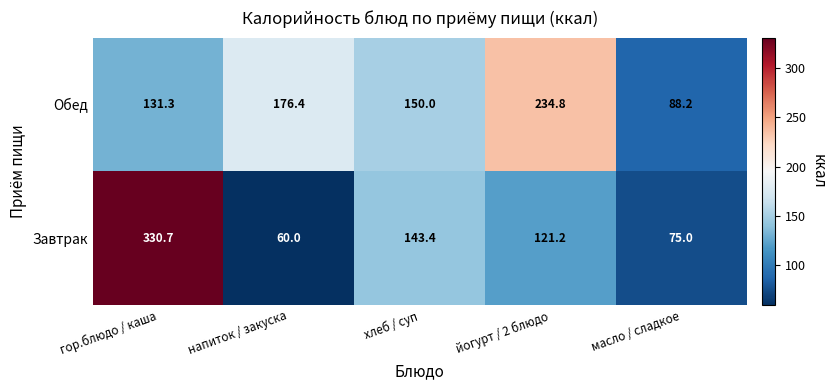

Rank the series at гор.блюдо / каша from lowest to highest value.

Обед, Завтрак